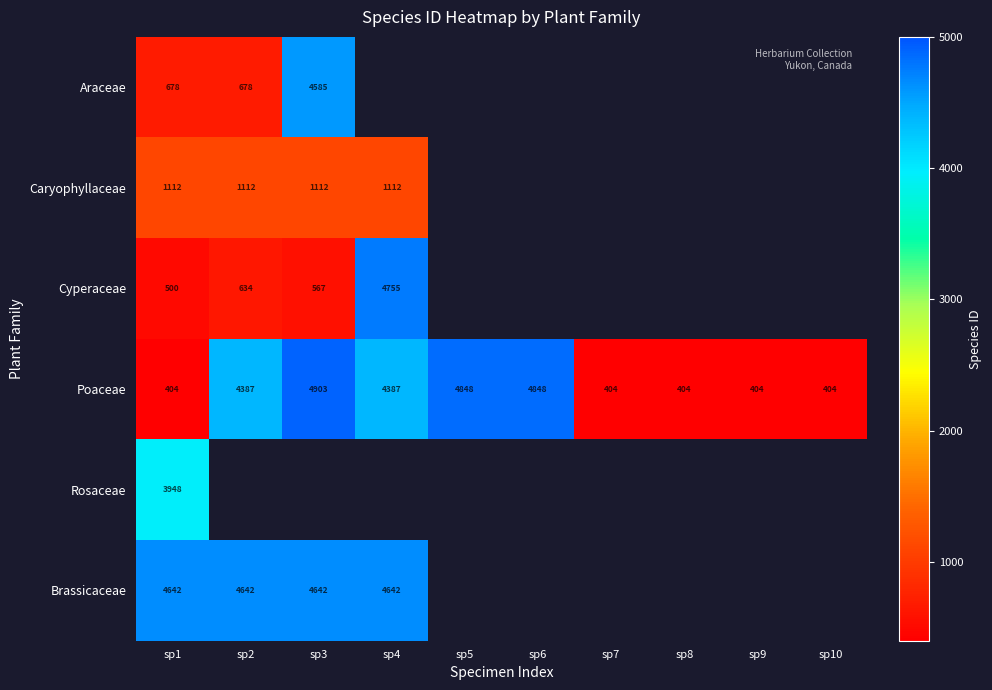

Which label corresponds to the smallest value in the chart?

sp4